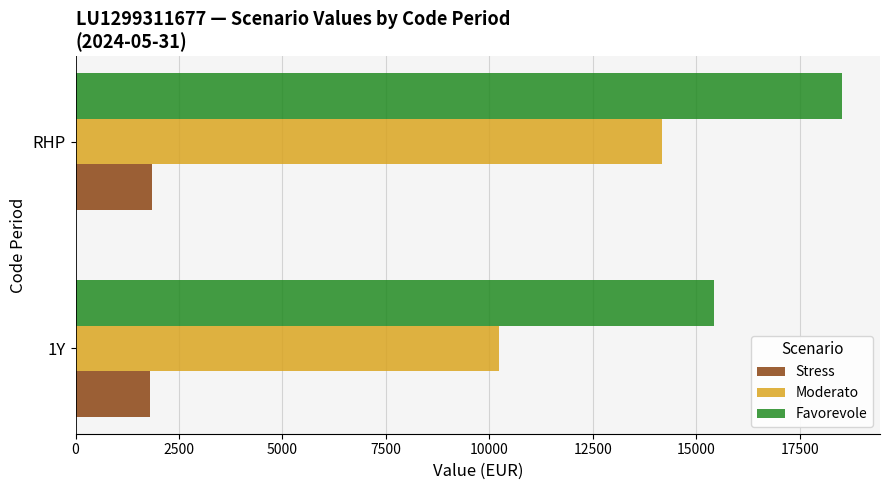

At how many categories does at least one series exceed 2132?

2